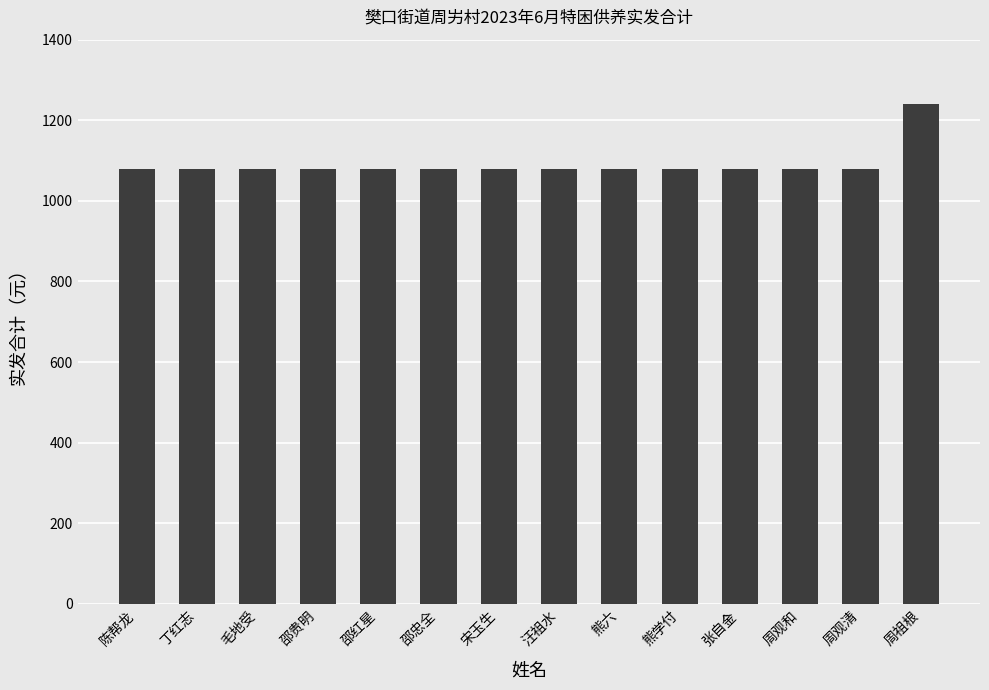

What is the minimum value shown in the chart?

1080